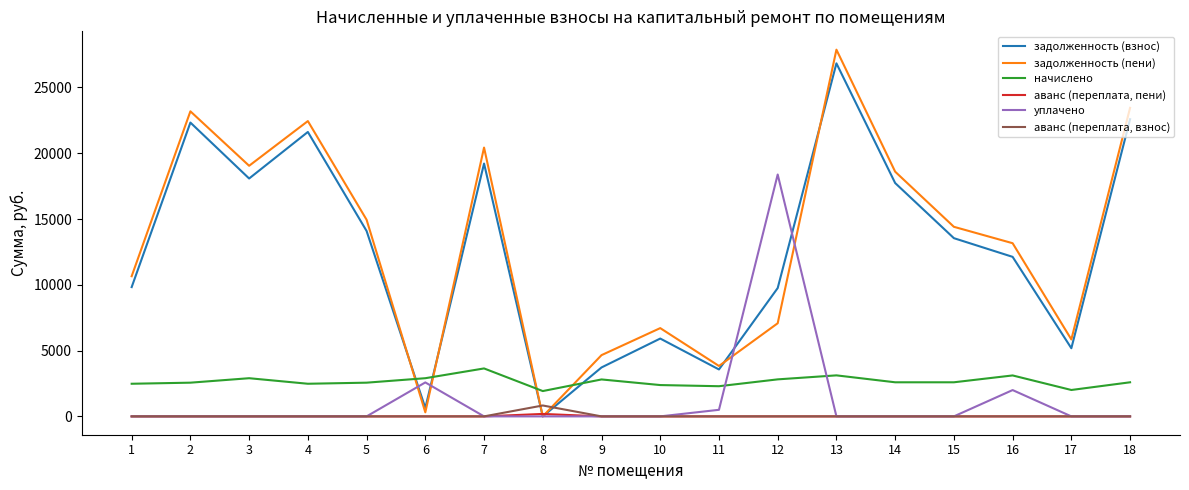

Where do задолженность (пени) and начислено first cross each other?

5 and 6